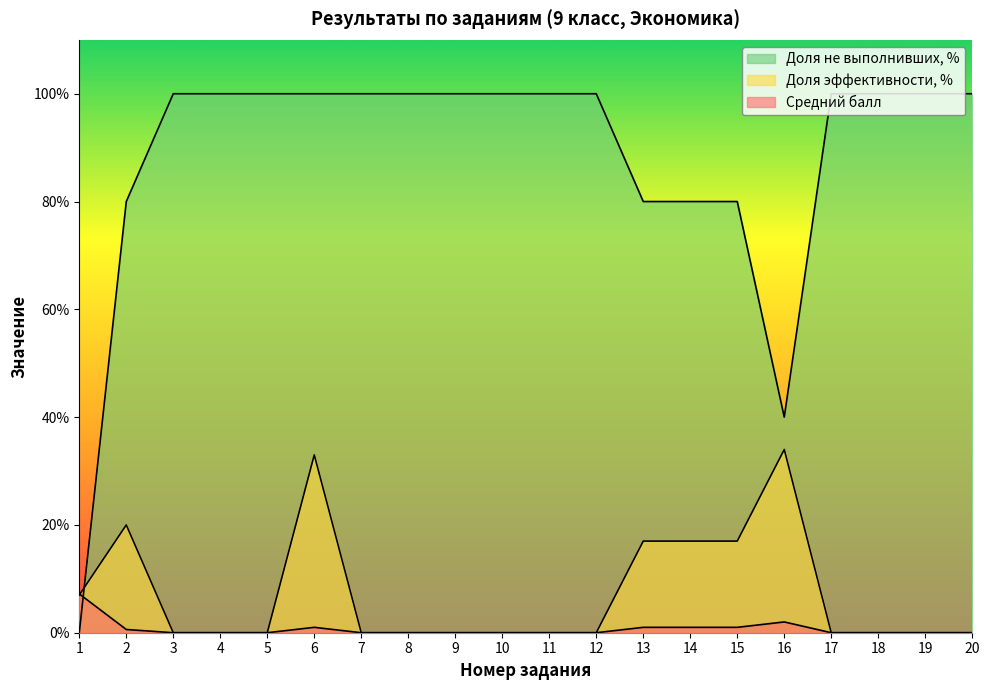

The Средний балл series shows 2.0 at 16. True or false?

True